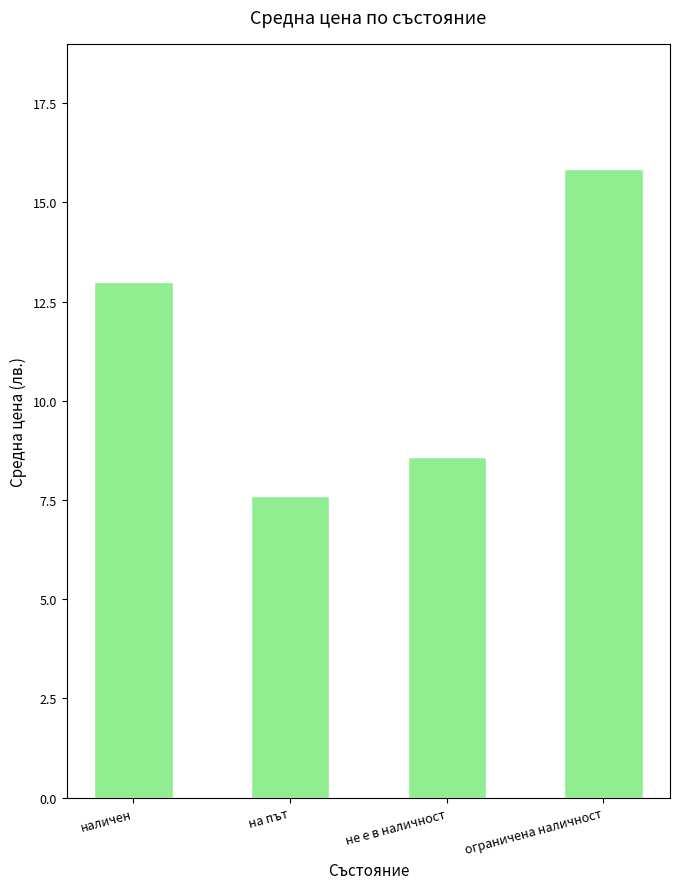

What is the label of the 3rd bar from the left?

не е в наличност